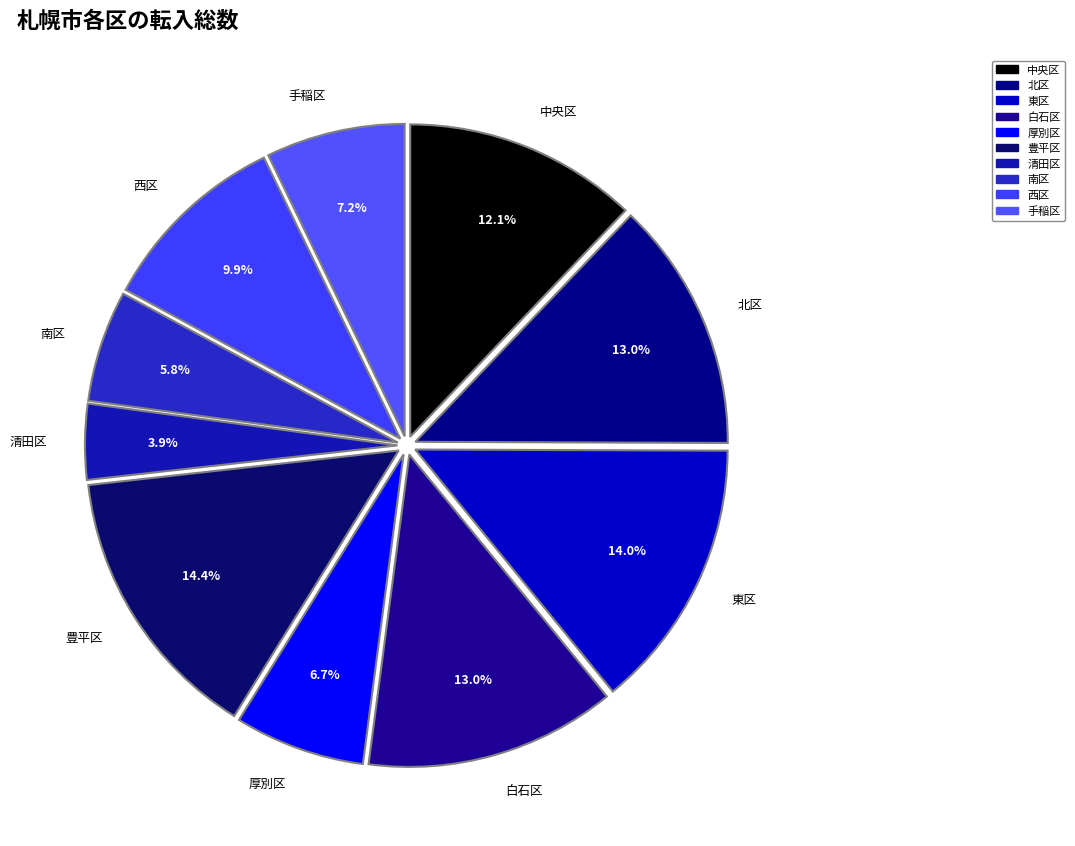

Which category has the smallest portion of the pie?

清田区